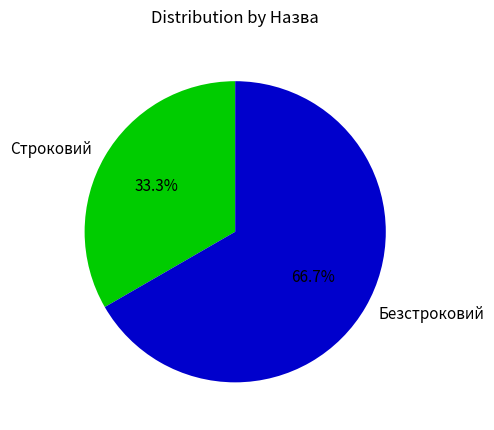

Count the number of slices in the pie.

2